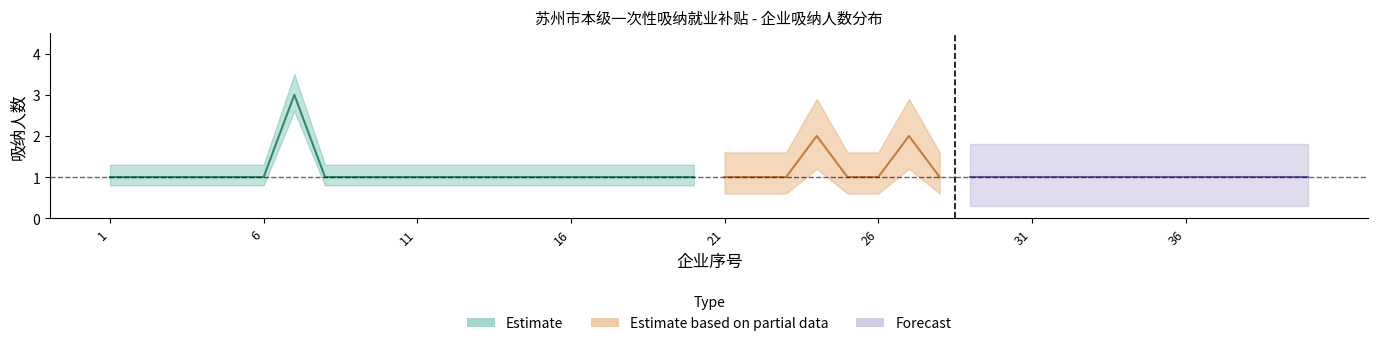

What is the smallest value displayed?

1